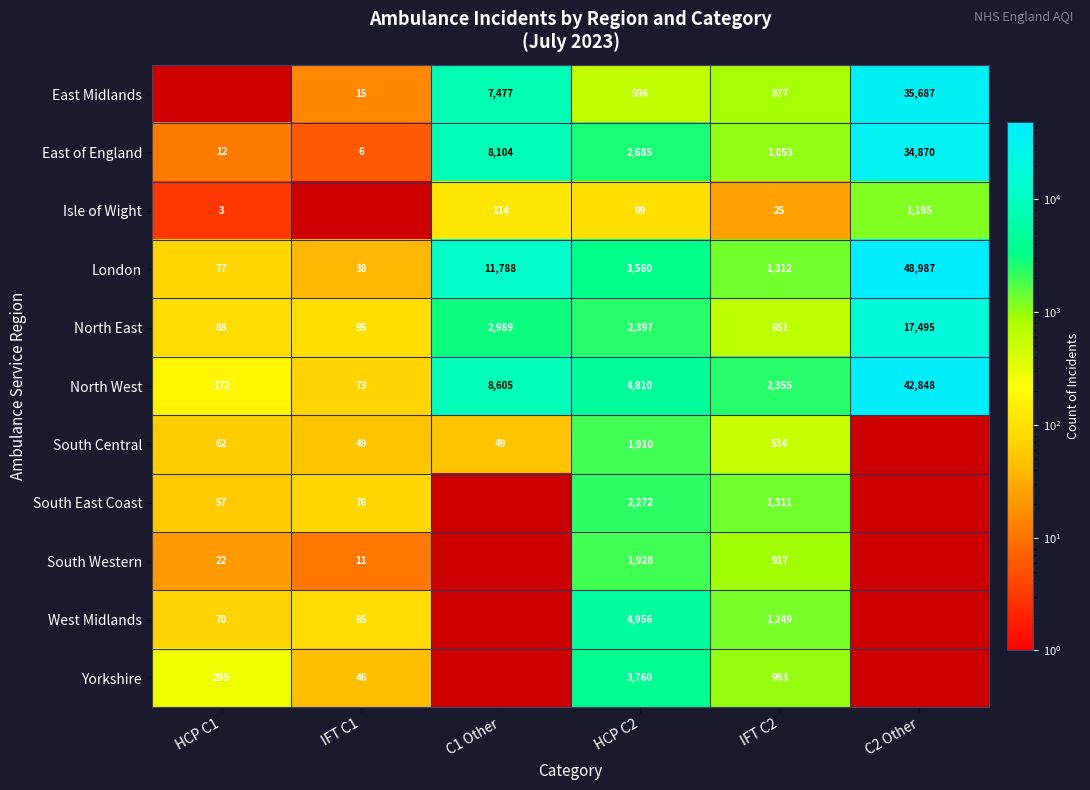

What is the maximum value shown in the chart?

48987.0